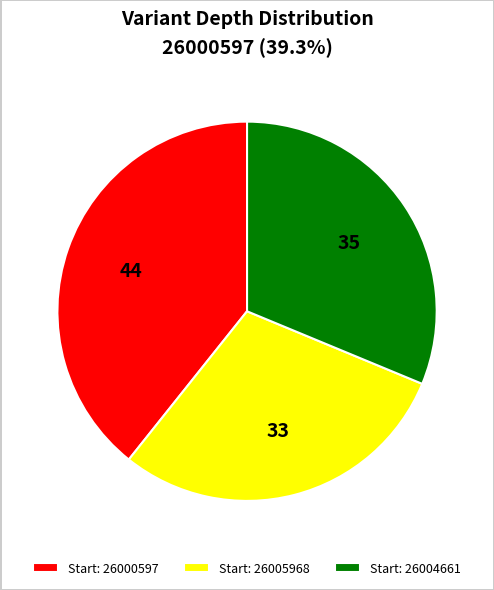

Which slice is the largest?

Start: 26000597